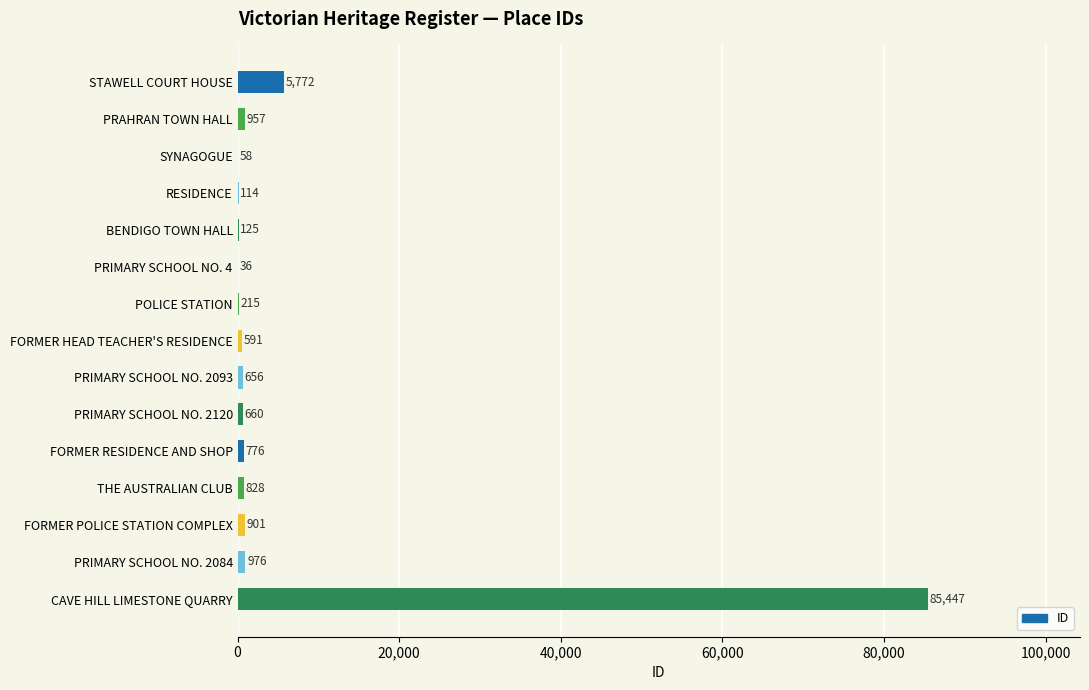

Which has a higher value, PRIMARY SCHOOL NO. 2120 or RESIDENCE?

PRIMARY SCHOOL NO. 2120